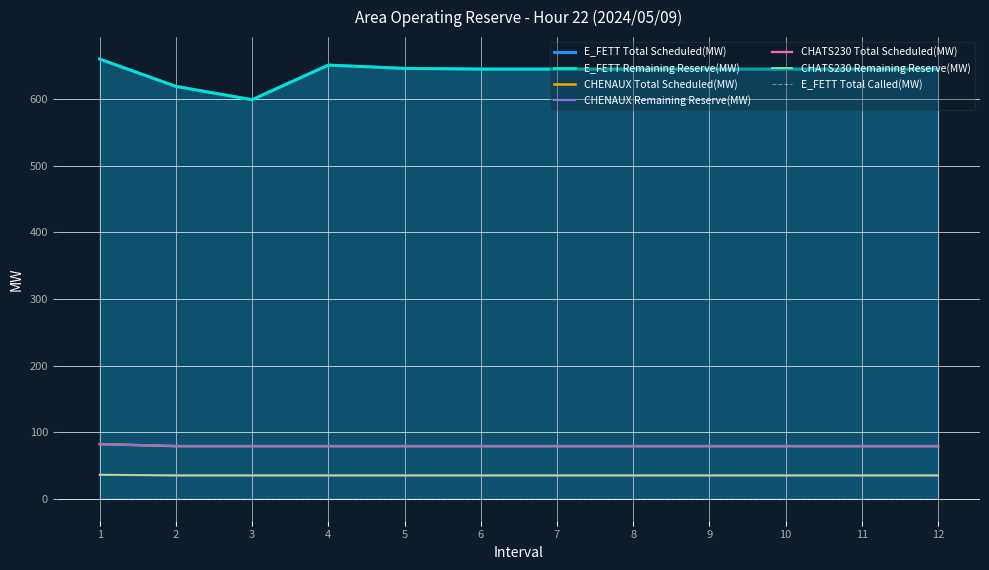

What is the average value of the Total Scheduled(MW) series?

252